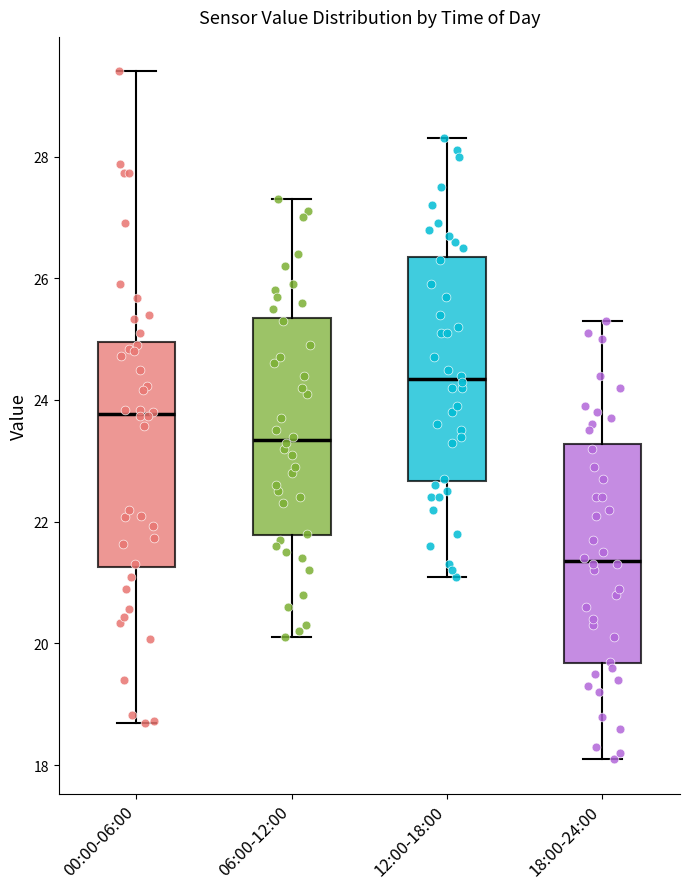

Where does the median line of the box for 12:00-18:00 sit on the y-axis? The values are not printed on the chart, so give them approximately, as read against the axis.

24.4